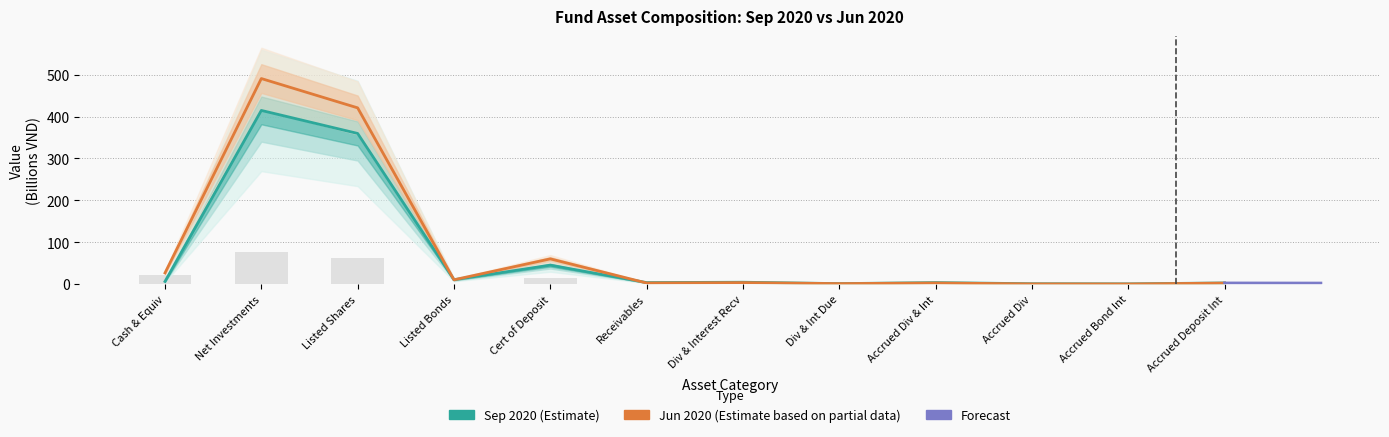

What position from the left is Listed Bonds?

4